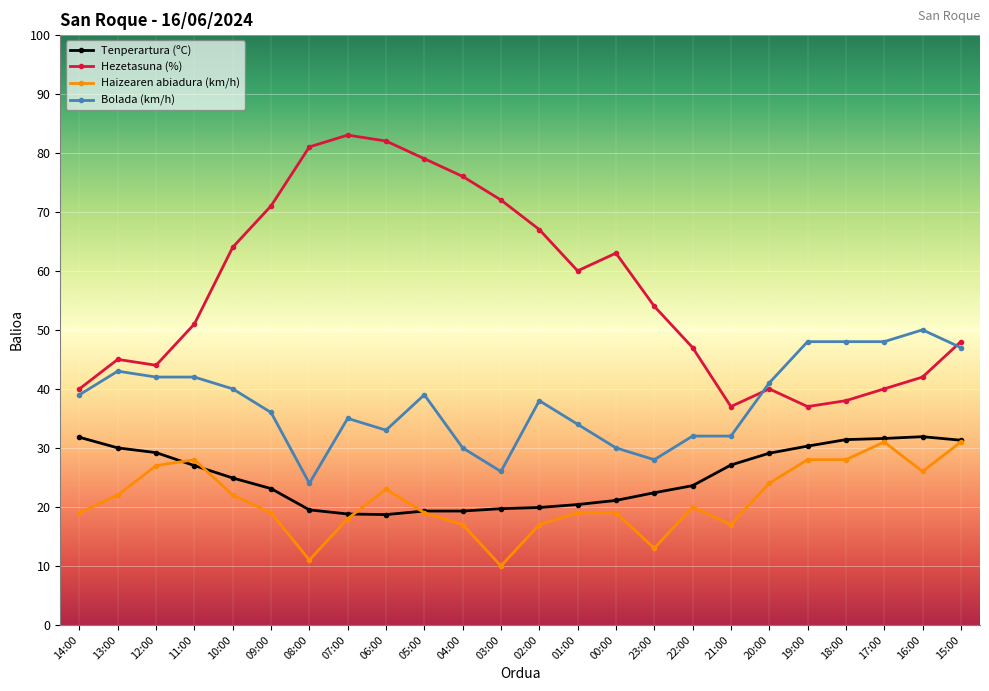

Between 18:00 and 15:00, which series saw the biggest shift?

Hezetasuna (%)